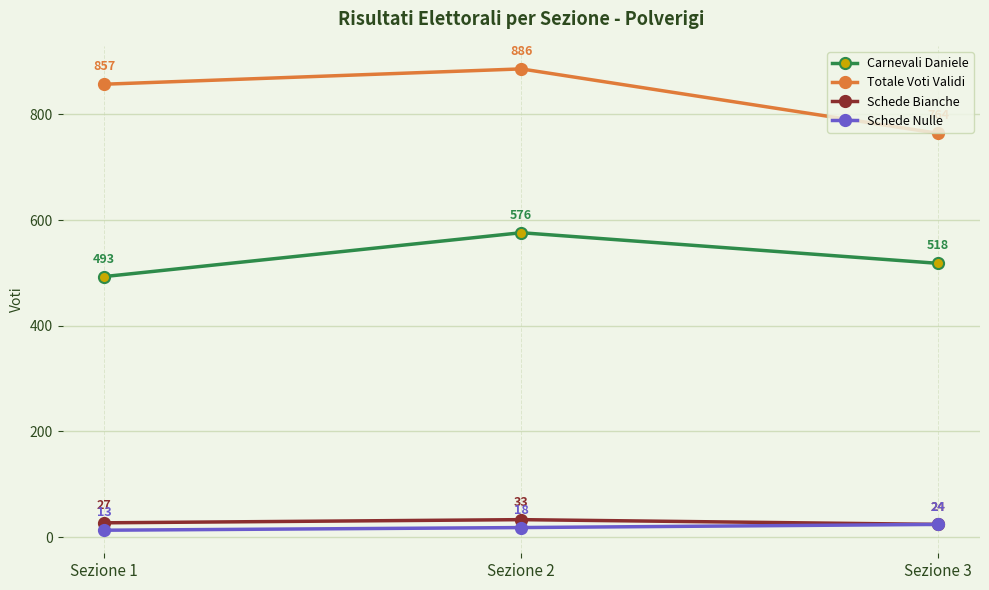

Reading right to left, what are all the values shown in this chart?

Carnevali Daniele: Sezione 3=518	Sezione 2=576	Sezione 1=493
Totale Voti Validi: Sezione 3=764	Sezione 2=886	Sezione 1=857
Schede Bianche: Sezione 3=24	Sezione 2=33	Sezione 1=27
Schede Nulle: Sezione 3=24	Sezione 2=18	Sezione 1=13